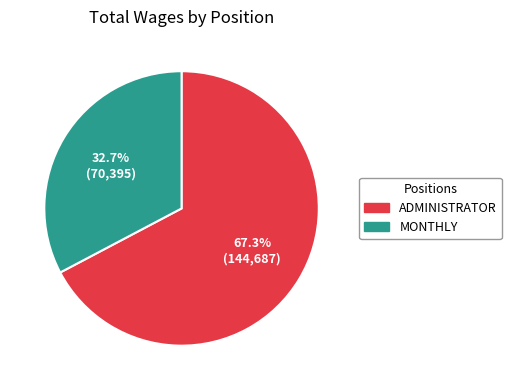

To the nearest percent, what is the difference between the largest and smallest slice percentages?

35%